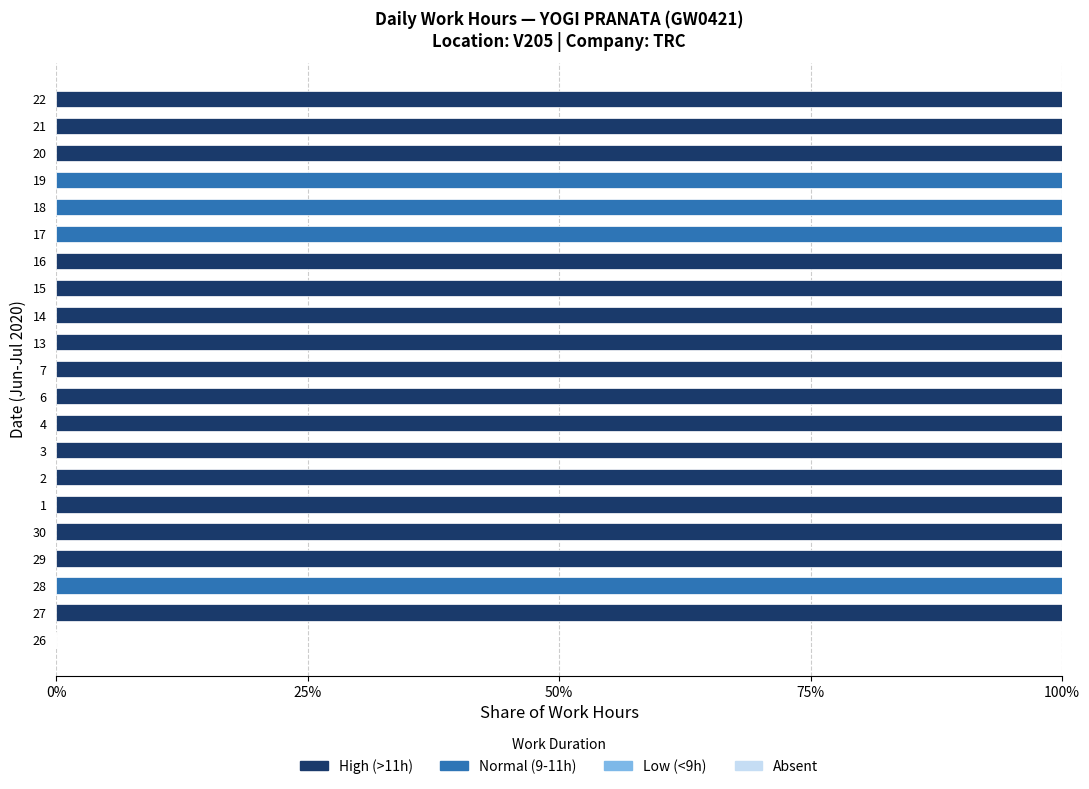

Is it true that High (>11h) equals 29 at 6?

False